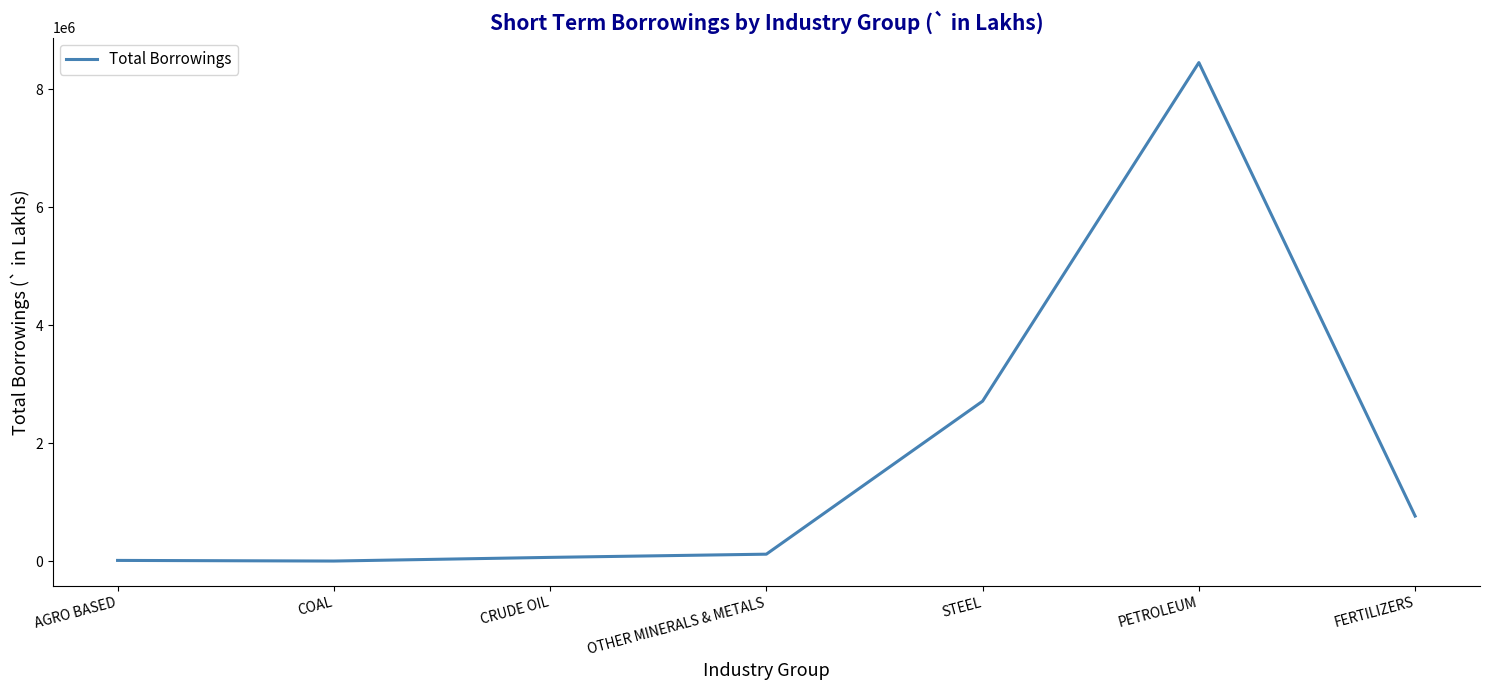

Which has a higher value, CRUDE OIL or PETROLEUM?

PETROLEUM